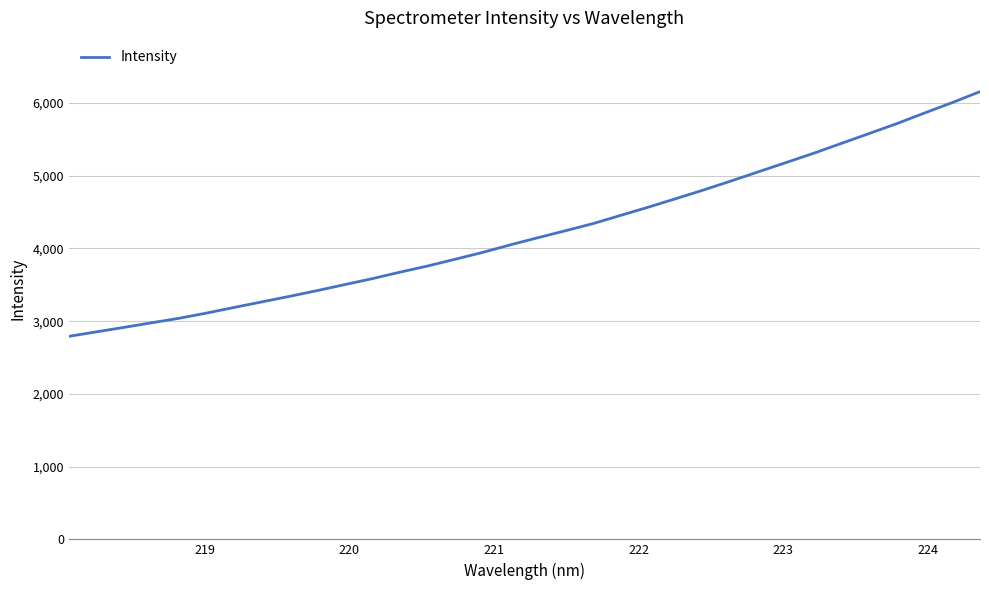

What is the maximum value shown in the chart?

6155.6